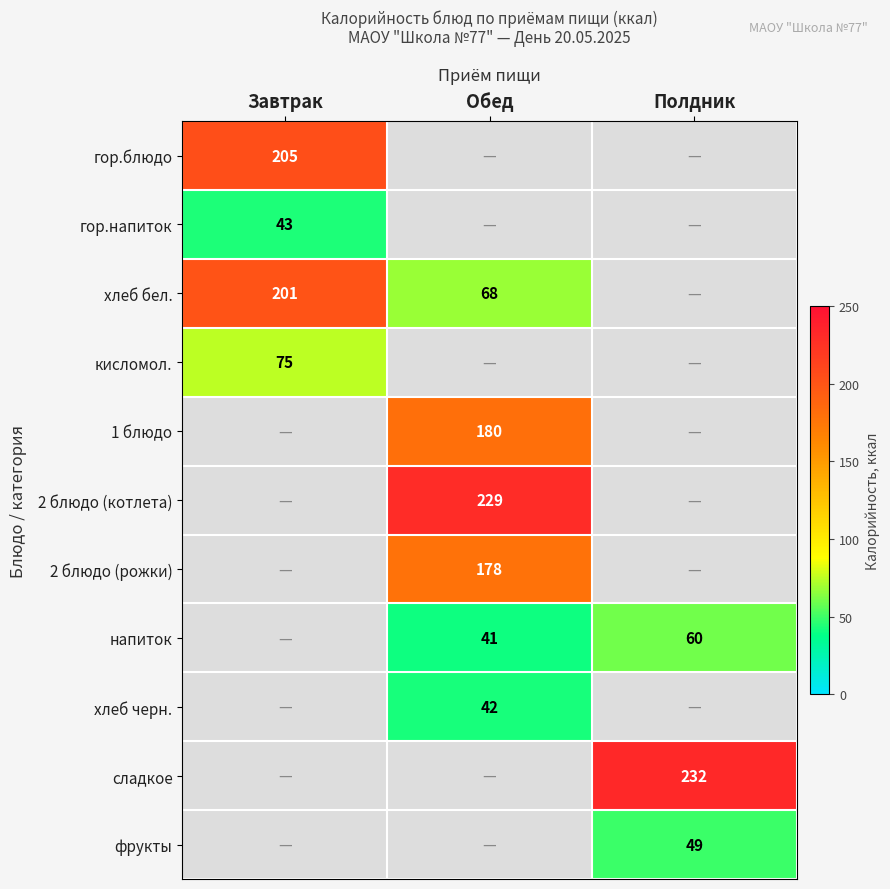

True or false: хлеб черн. has a value of 23 at Обед.

False